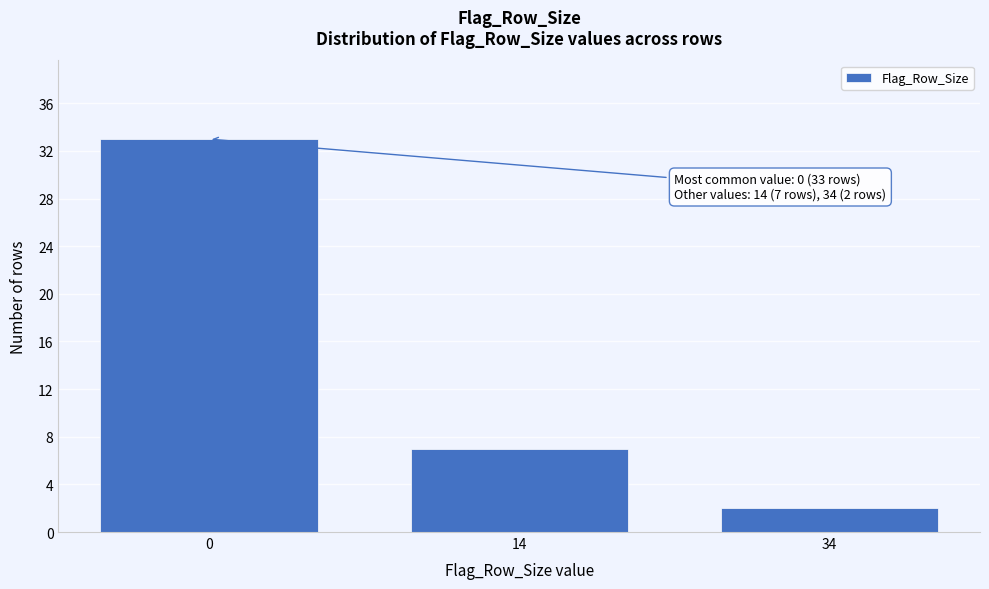

Reading left to right, extract all data points from this chart.

0=33	14=7	34=2